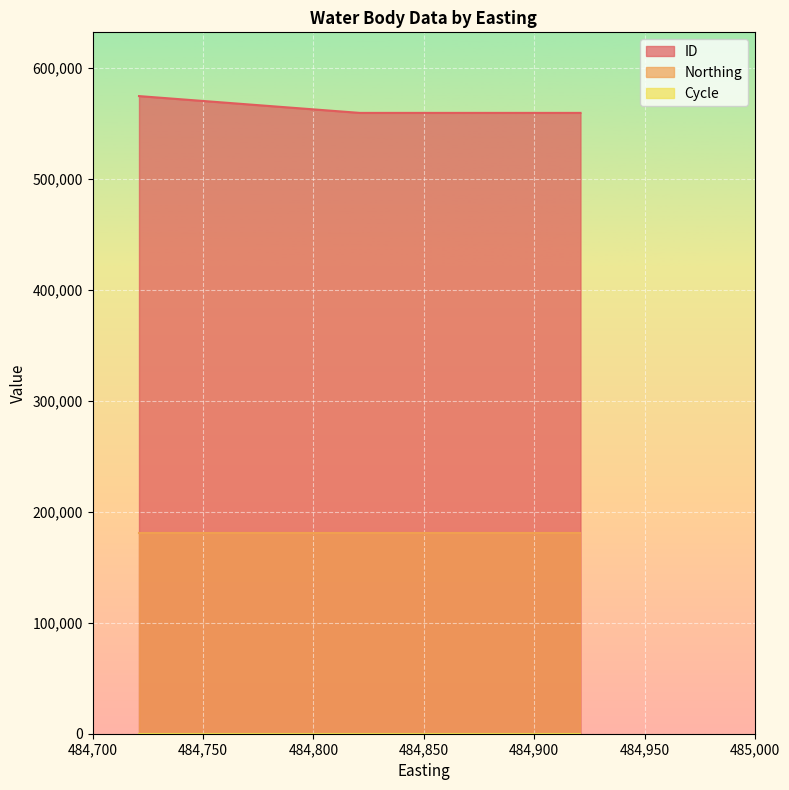

Does the chart display data point markers on the line(s)?

No